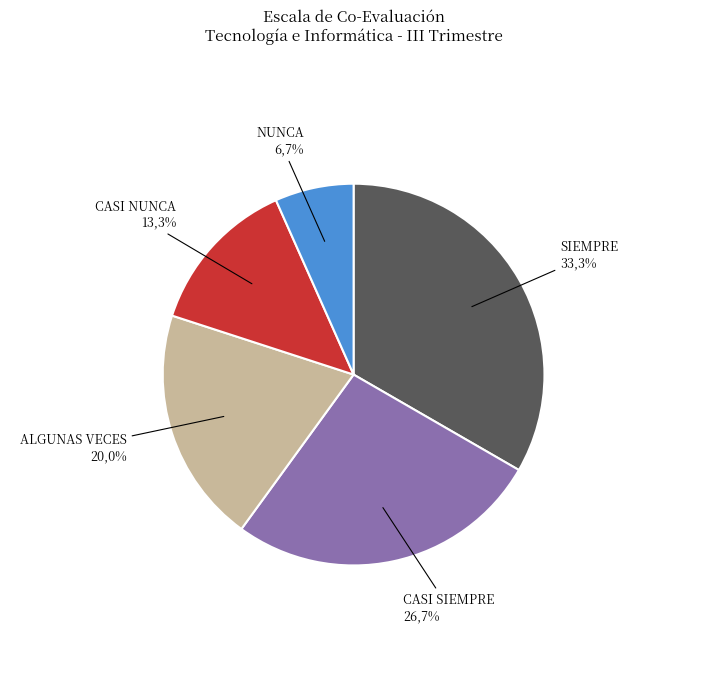

To the nearest percent, what is the difference between the largest and smallest slice percentages?

27%